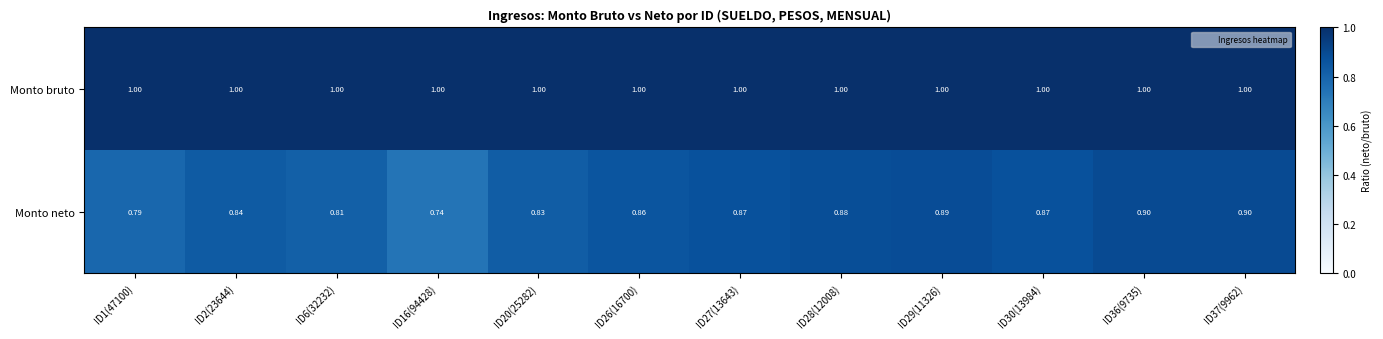

What is the spread (max minus min) of values at ID26(16700)?

0.1